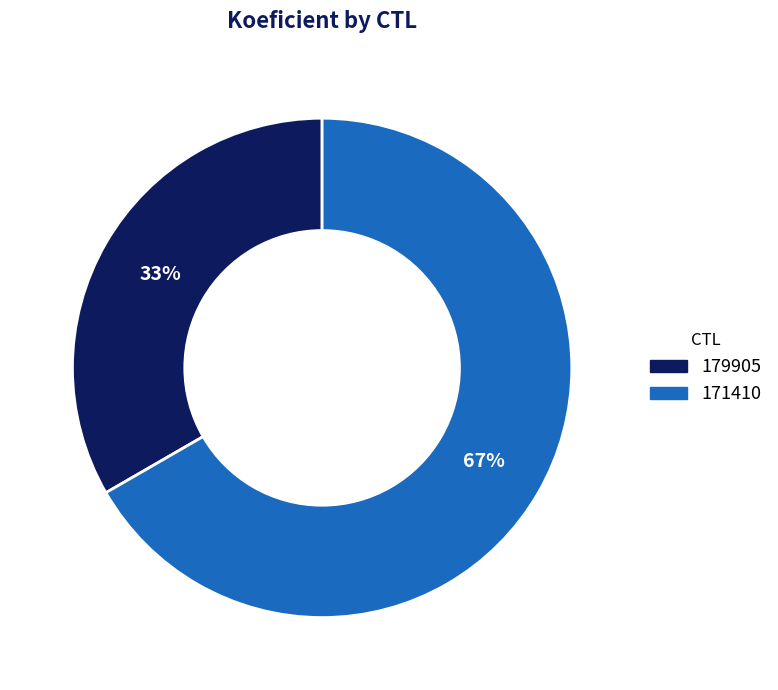

Is it true that 179905 is 20% of the pie?

False